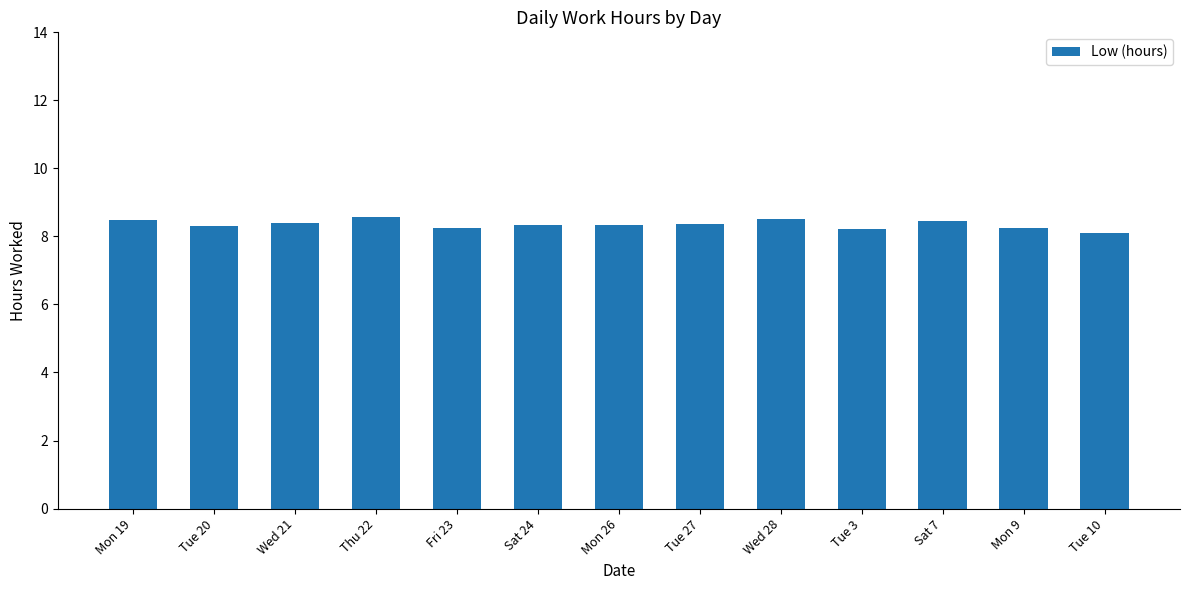

What is the label of the 1st bar from the left?

Mon 19